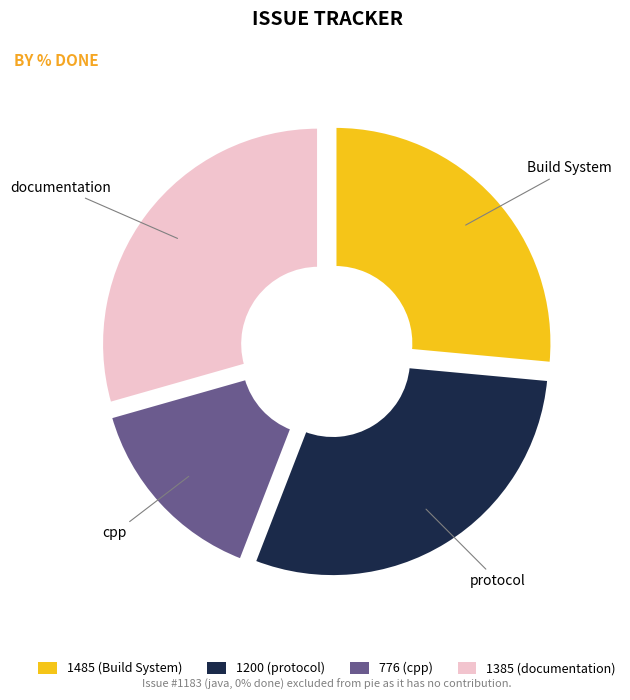

Does any single category account for the majority?

No